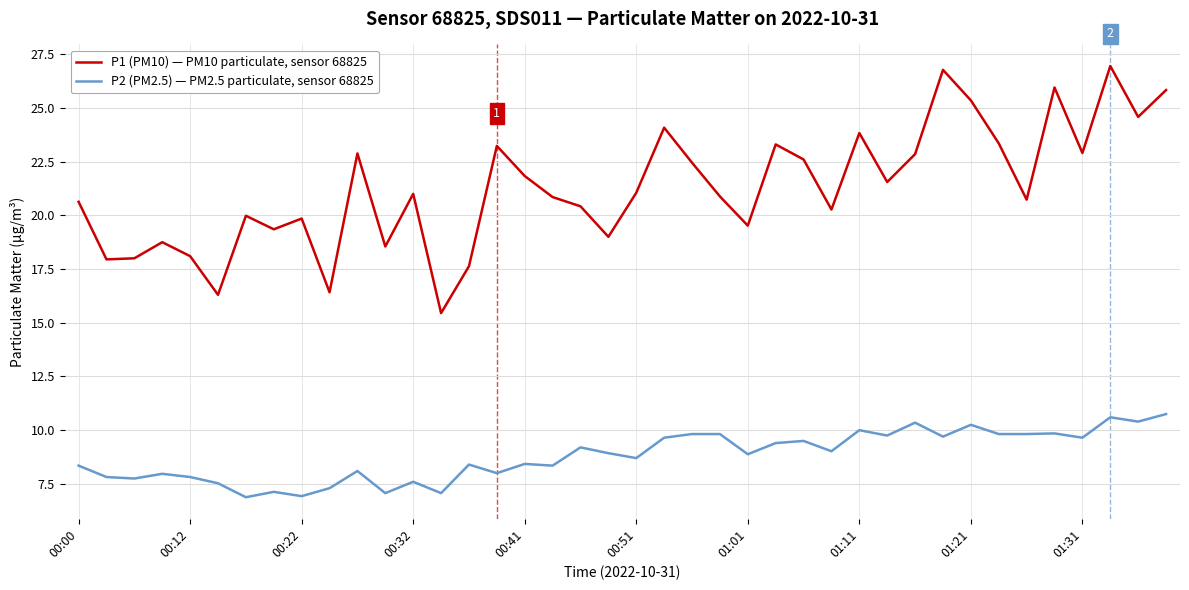

Rank the series by their average value, from lowest to highest.

P2 (PM2.5) — PM2.5 particulate, sensor 68825, P1 (PM10) — PM10 particulate, sensor 68825